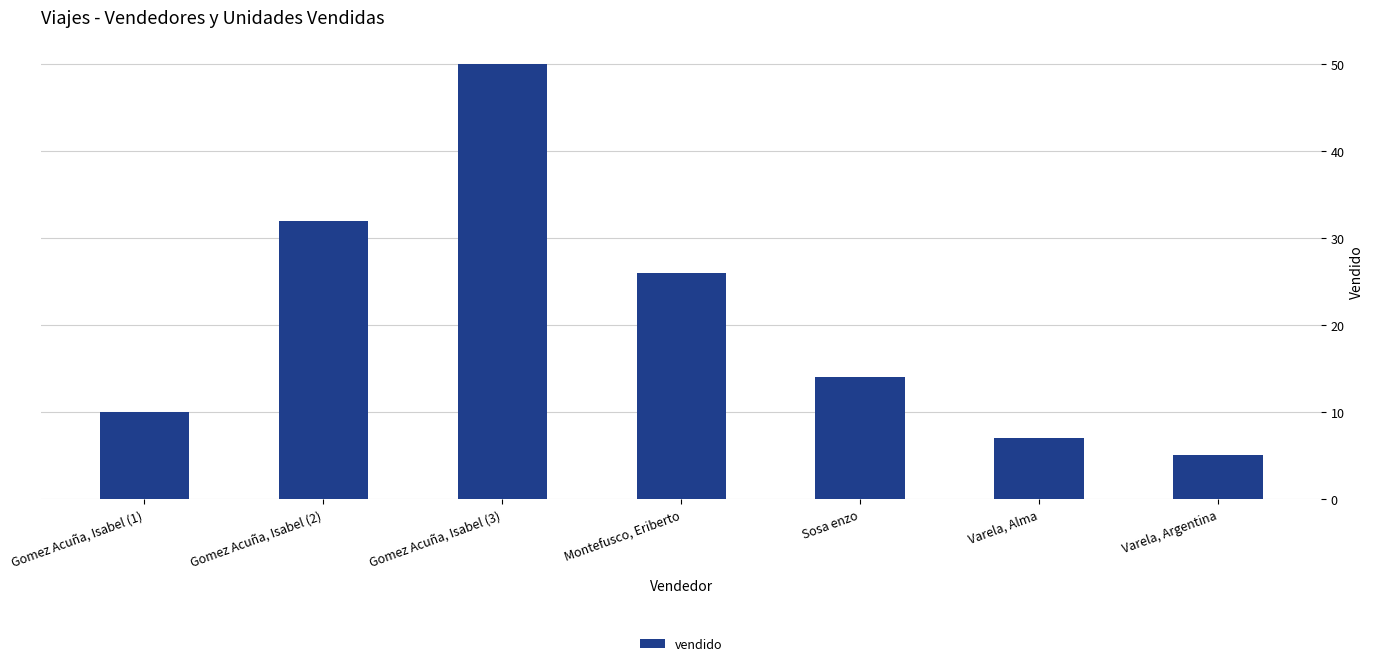

Is it true that the value at Varela, Argentina is 5?

True